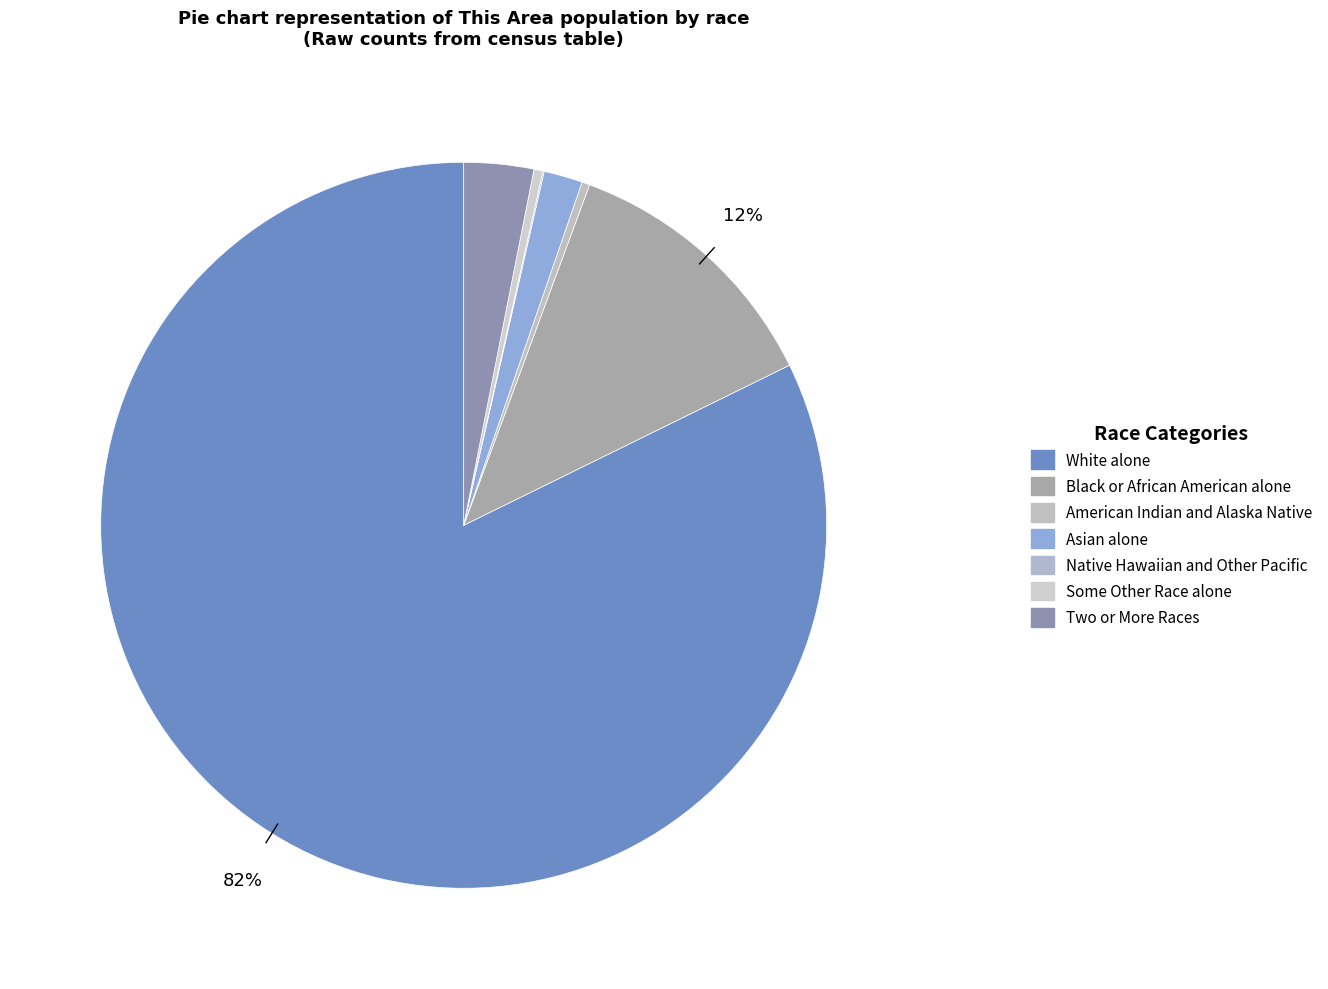

Rank the categories by value from lowest to highest.

Native Hawaiian and Other Pacific, American Indian and Alaska Native, Some Other Race alone, Asian alone, Two or More Races, Black or African American alone, White alone